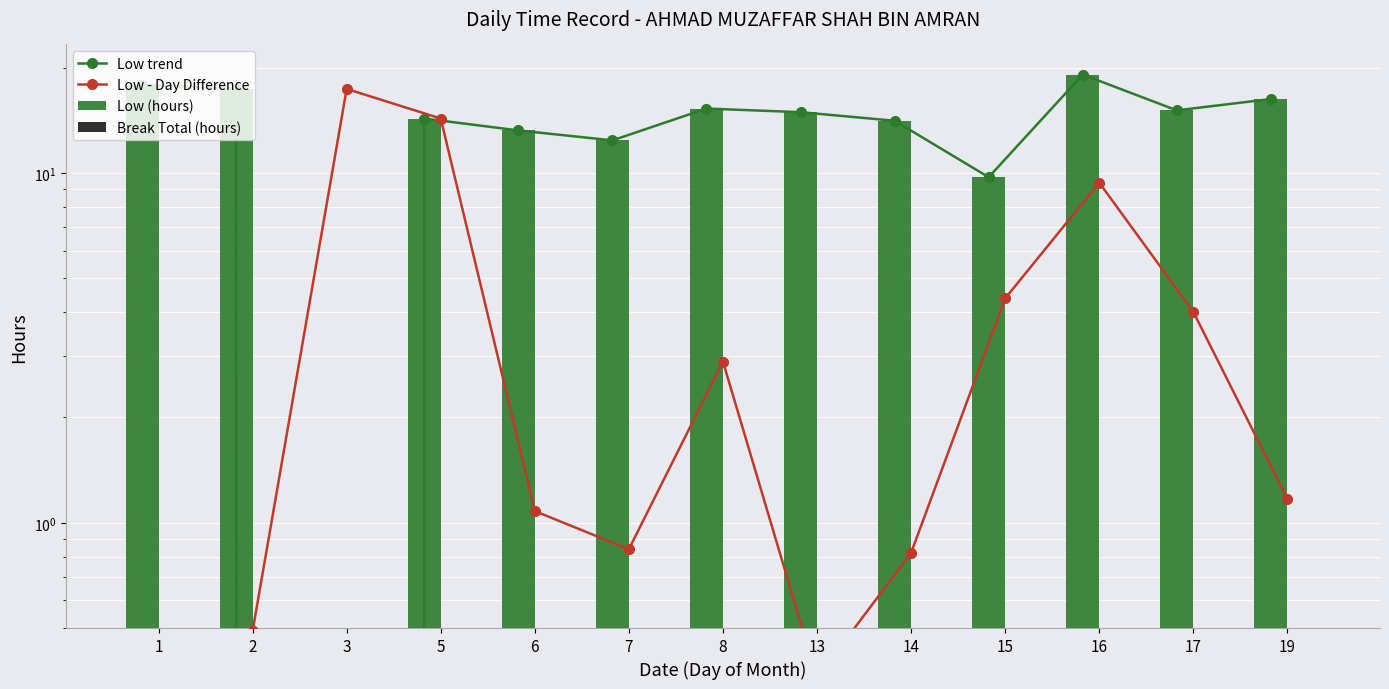

What is the difference between the Low (hours) values at 8 and 16?

3.8